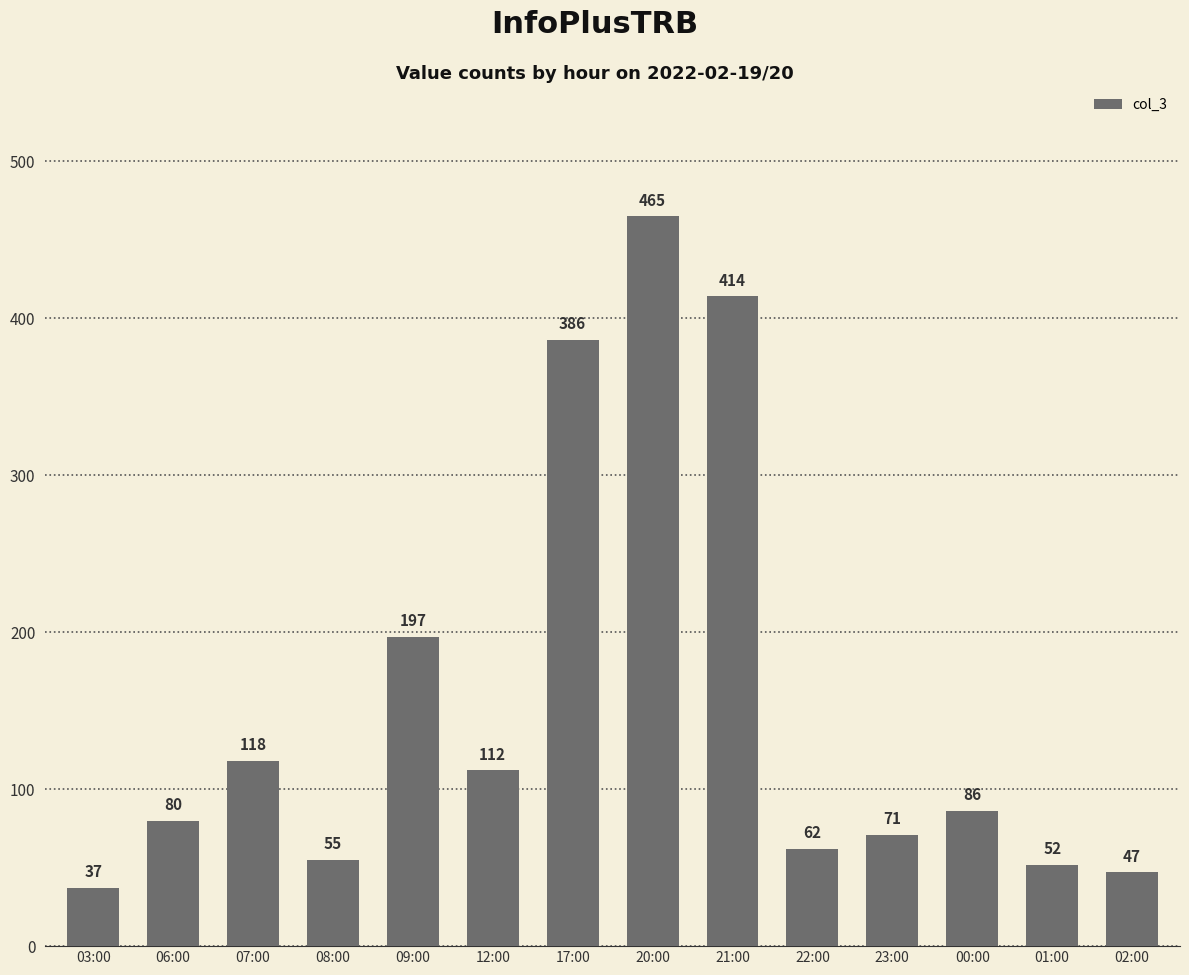

Reading right to left, list all the values displayed in this chart.

02:00=47	01:00=52	00:00=86	23:00=71	22:00=62	21:00=414	20:00=465	17:00=386	12:00=112	09:00=197	08:00=55	07:00=118	06:00=80	03:00=37